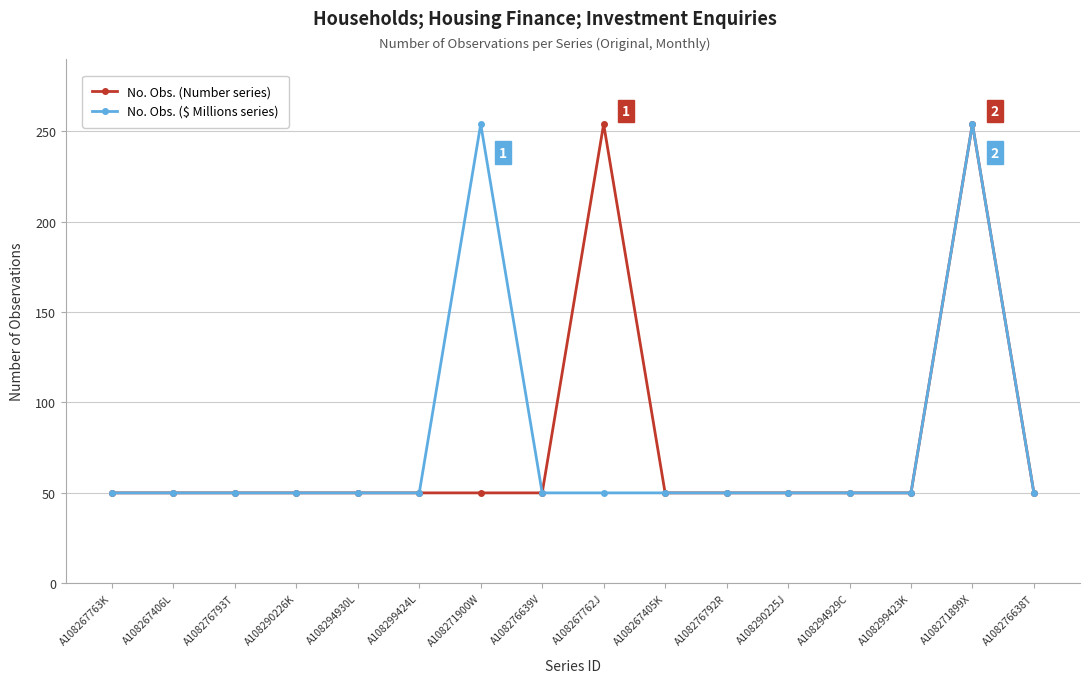

Between A108267762J and A108299423K, which series saw the biggest shift?

No. Obs. (Number series)